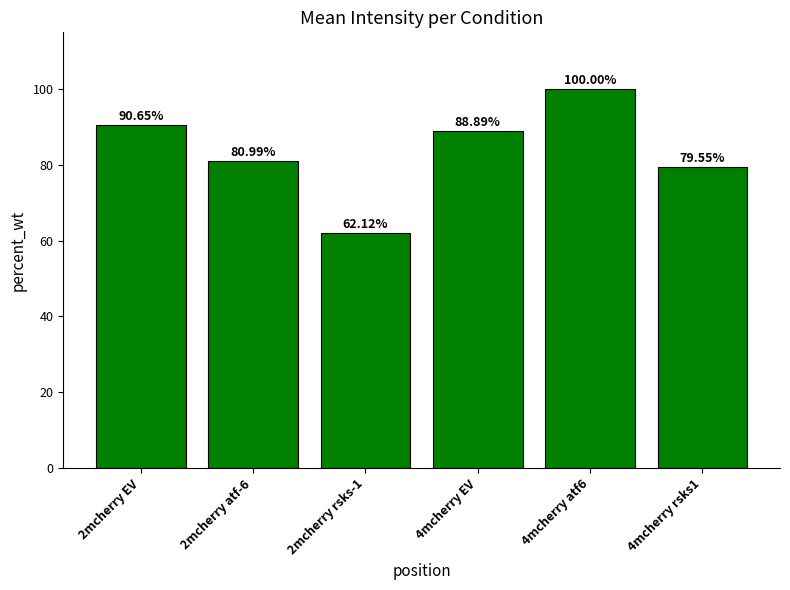

What value does the data have at 2mcherry EV?

90.6